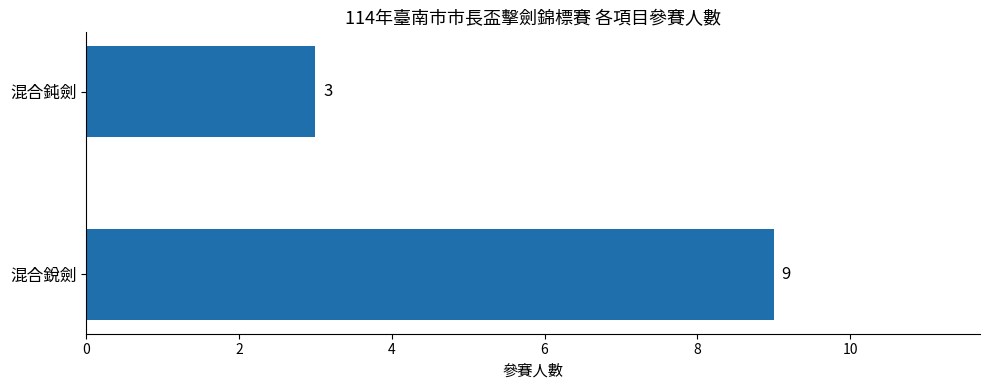

Which label corresponds to the smallest value in the chart?

混合鈍劍